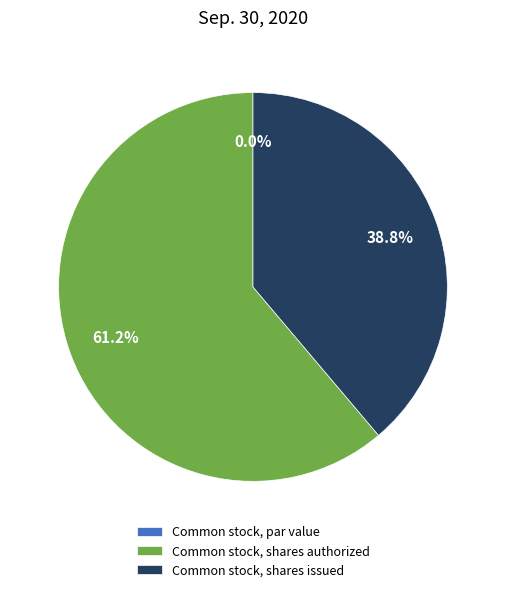

To the nearest percent, what is the average slice percentage?

33%